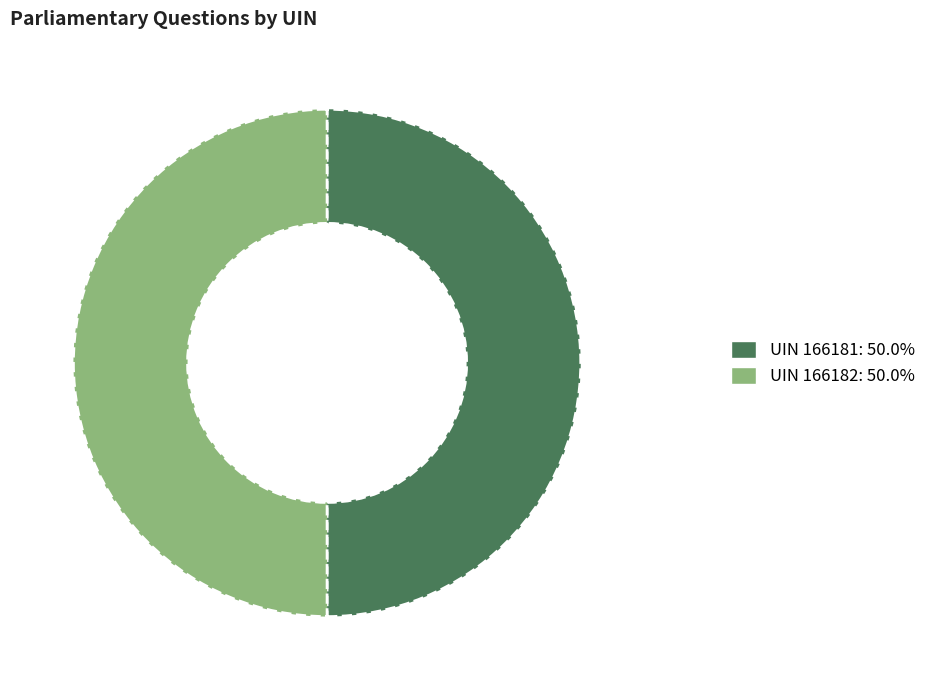

Is the sum of UIN 166181: 50.0% and UIN 166182: 50.0% greater than half?

Yes